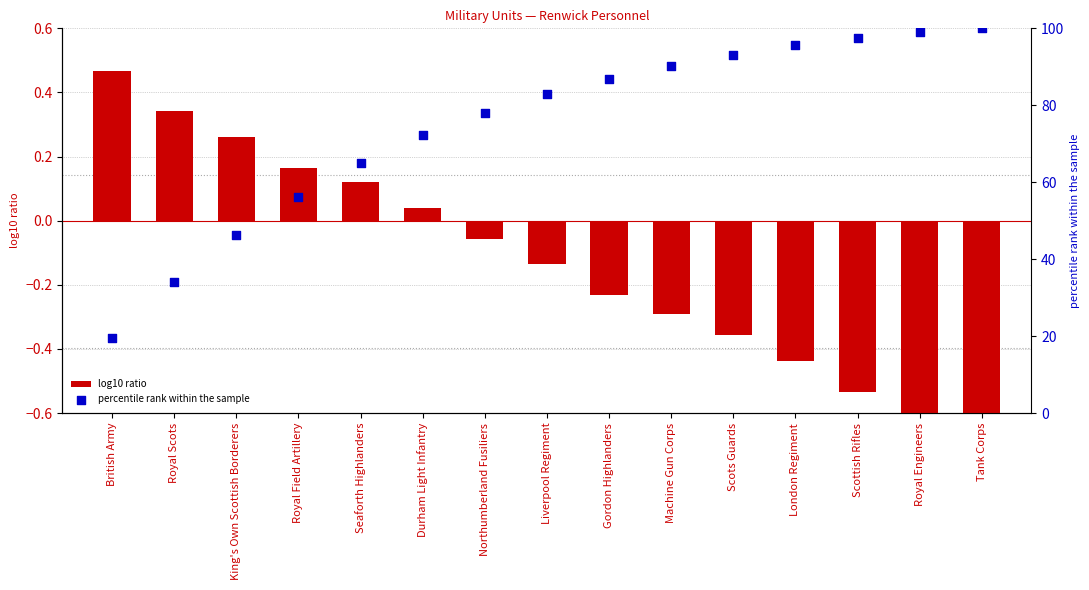

Which series reaches the maximum Y coordinate?

percentile rank within the sample